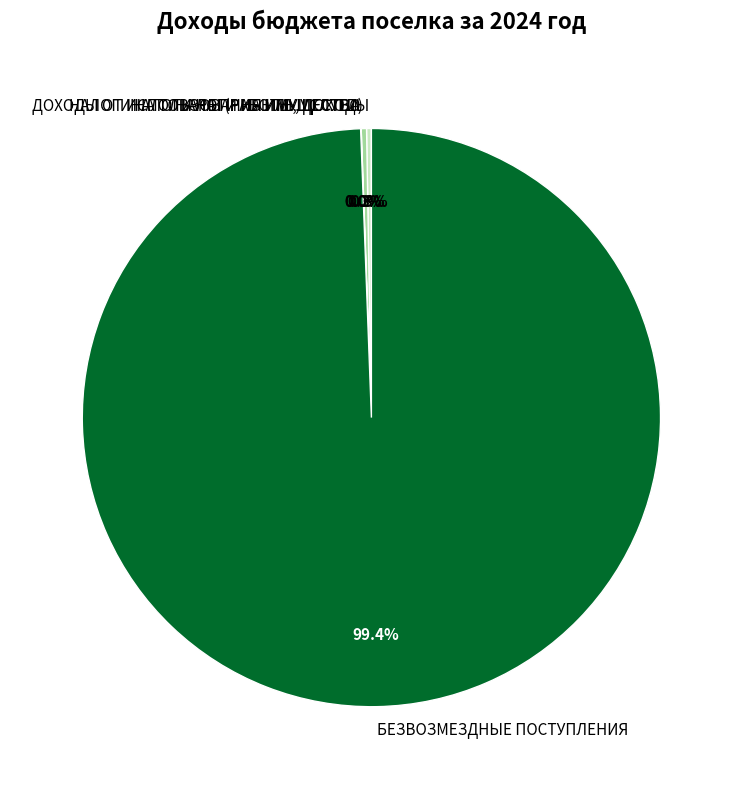

Which category has the biggest portion of the pie?

БЕЗВОЗМЕЗДНЫЕ ПОСТУПЛЕНИЯ